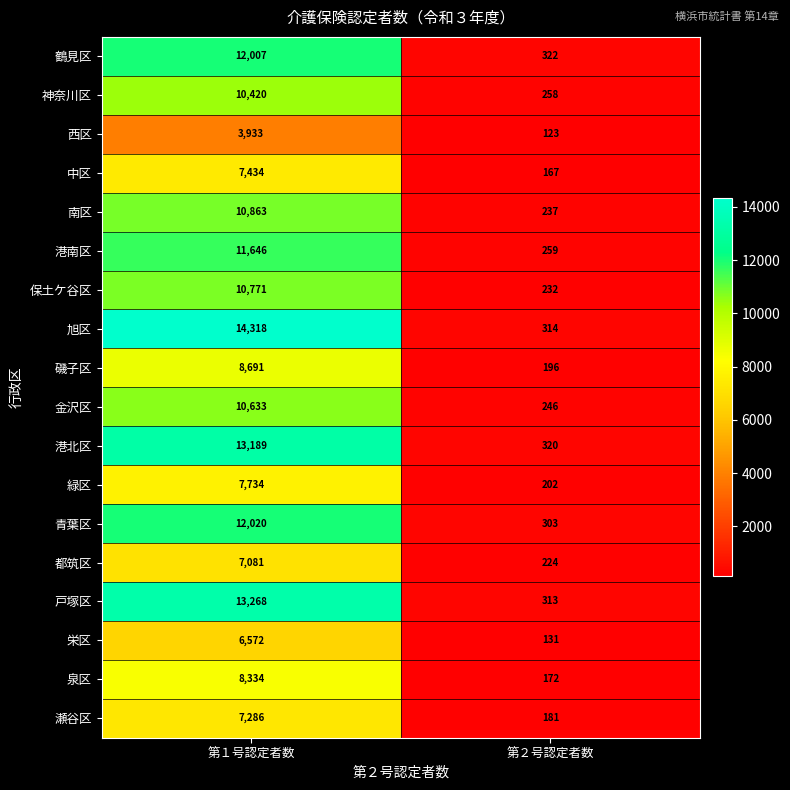

Where is 青葉区 nearest to the value 6161?

第２号認定者数